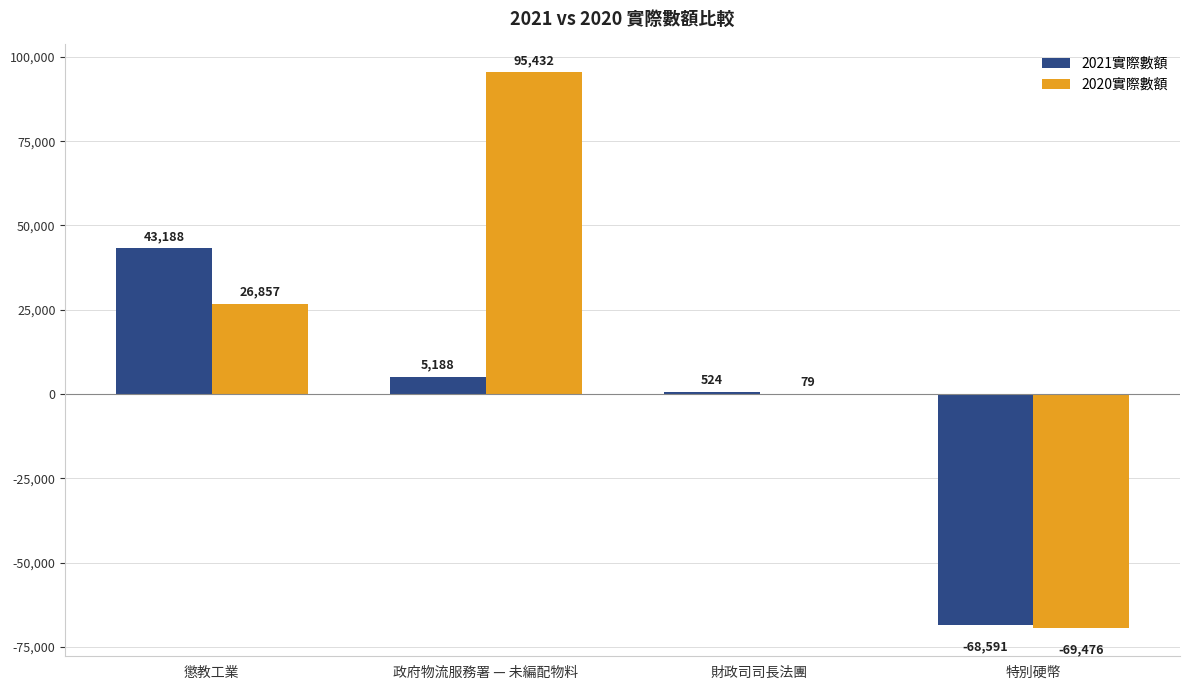

At which category is the sum across all series the highest?

政府物流服務署 — 未編配物料